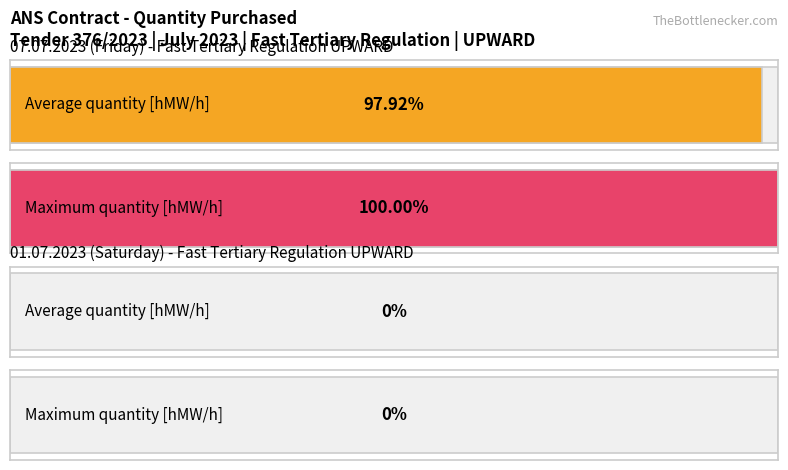

Are the bars grouped side by side (vs. stacked)?

Yes